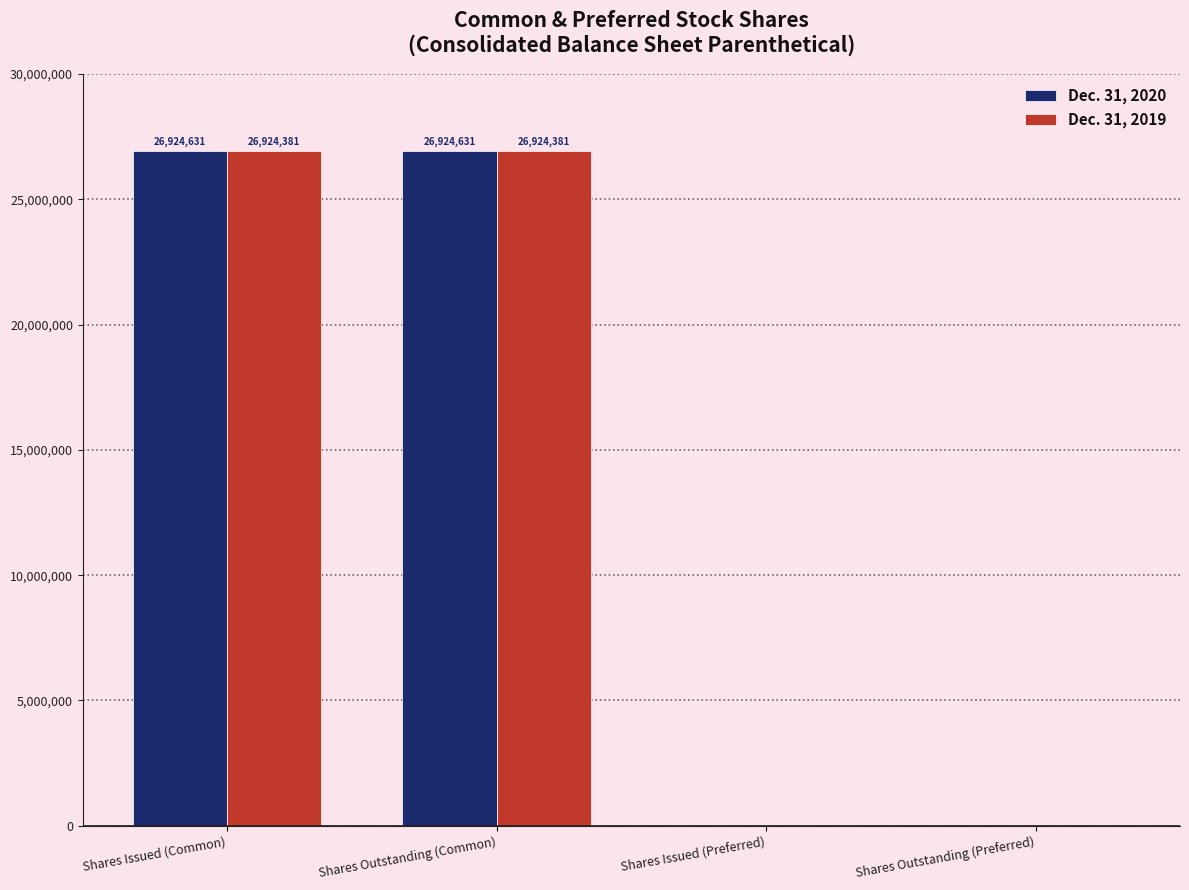

What is the maximum value shown in the chart?

26924631